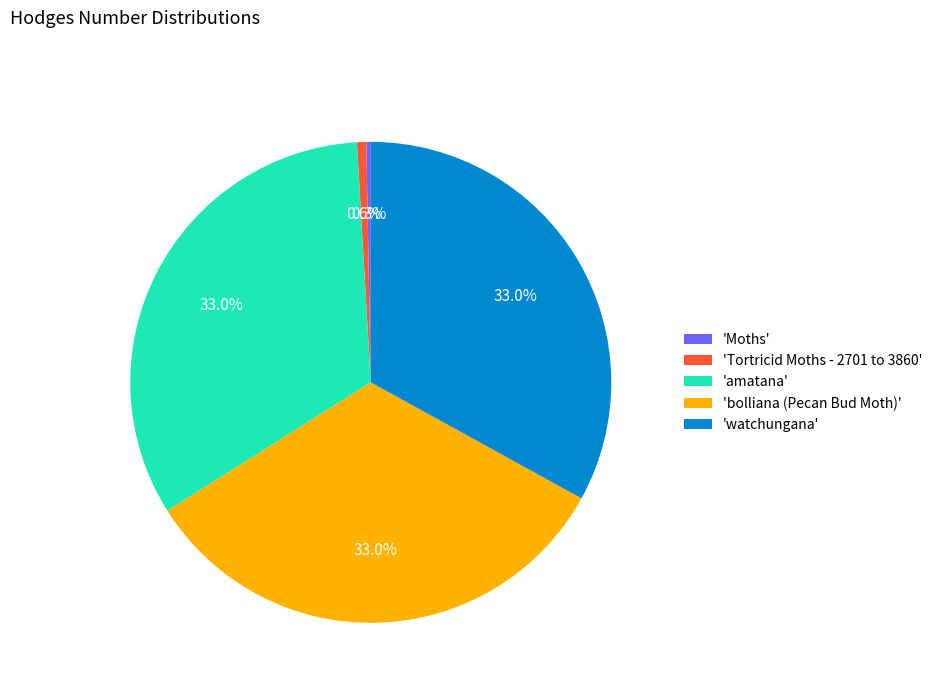

Approximately how many times larger is the value at 'amatana' compared to 'Moths'?

112.6